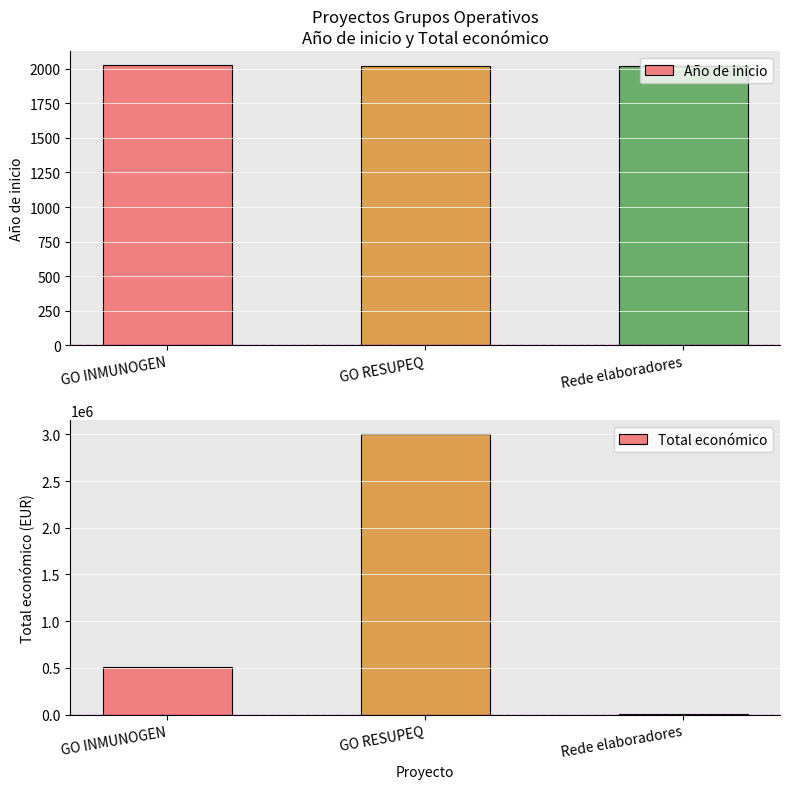

What is the difference between the maximum and minimum values in the Año de inicio series?

7